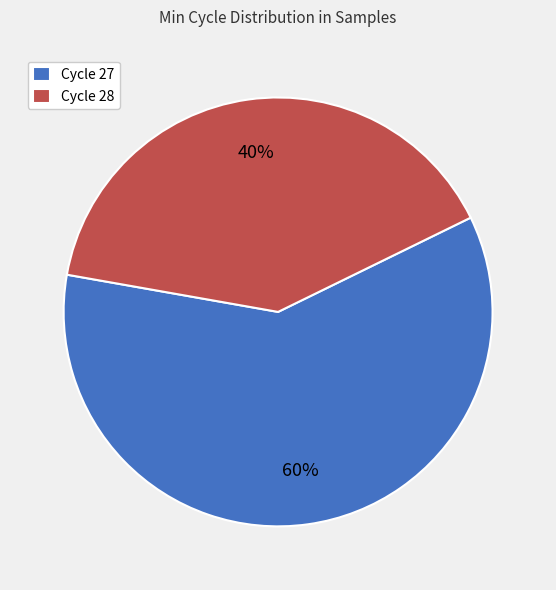

Rank the categories by value from highest to lowest.

Cycle 27, Cycle 28